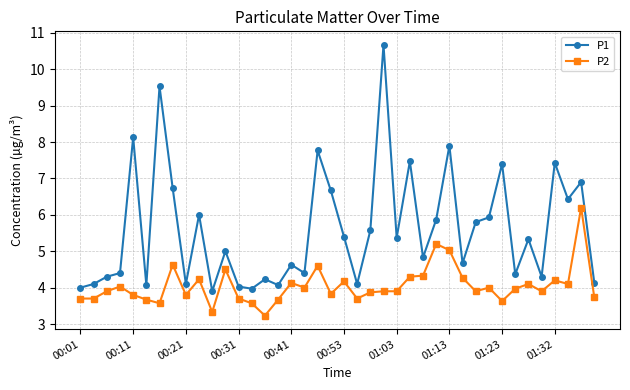

Is this an area chart (filled region under the line)?

No